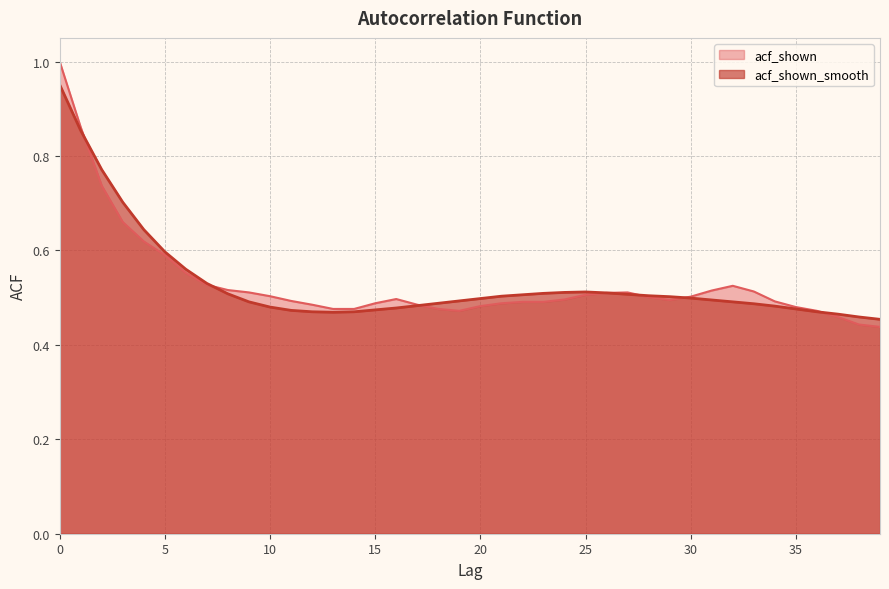

The acf_shown_smooth series shows 0.8 at 28. True or false?

False